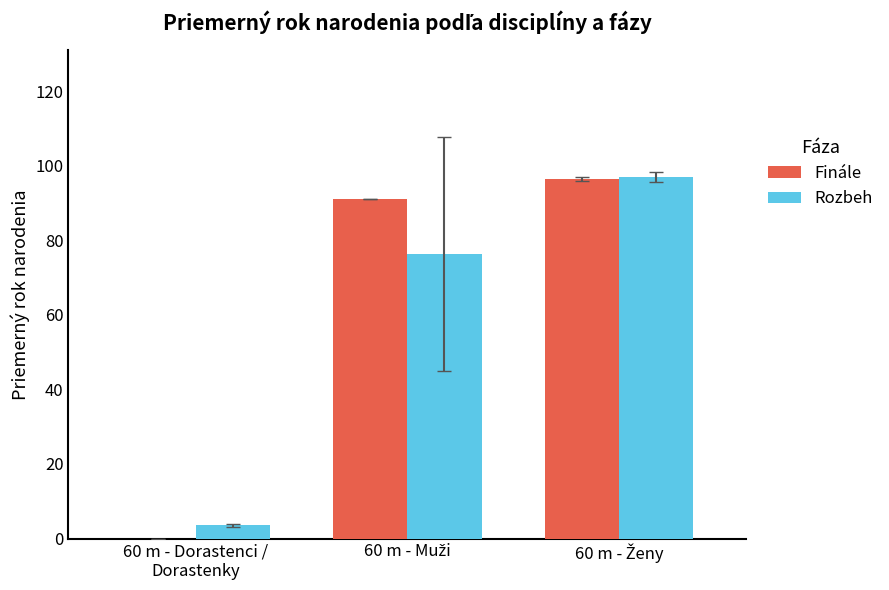

Which series has the widest spread of values?

Finále